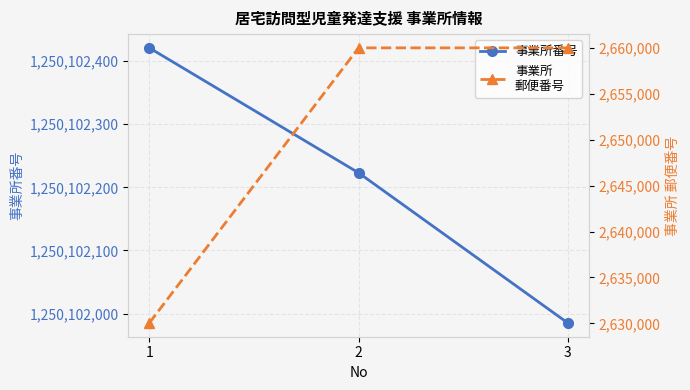

What is the value of the 事業所番号 point at the 3rd from the left?

1250101985